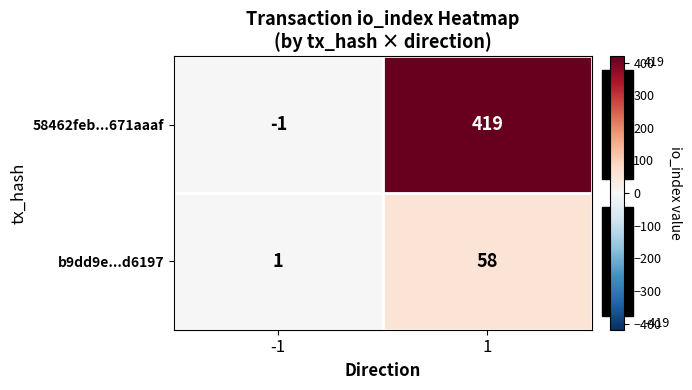

How many data points does each series have?

2